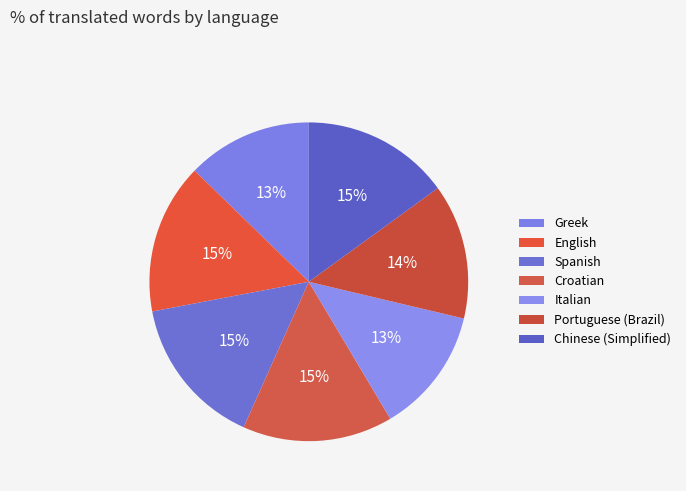

What is the largest slice in the pie chart?

Spanish